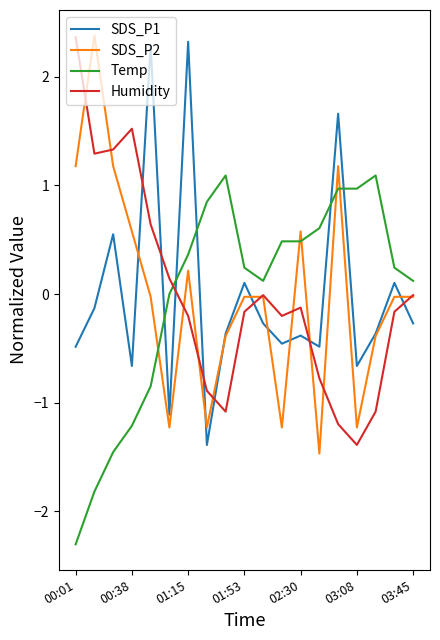

Which series ends up on top after the final intersection of Temp and SDS_P1?

Temp